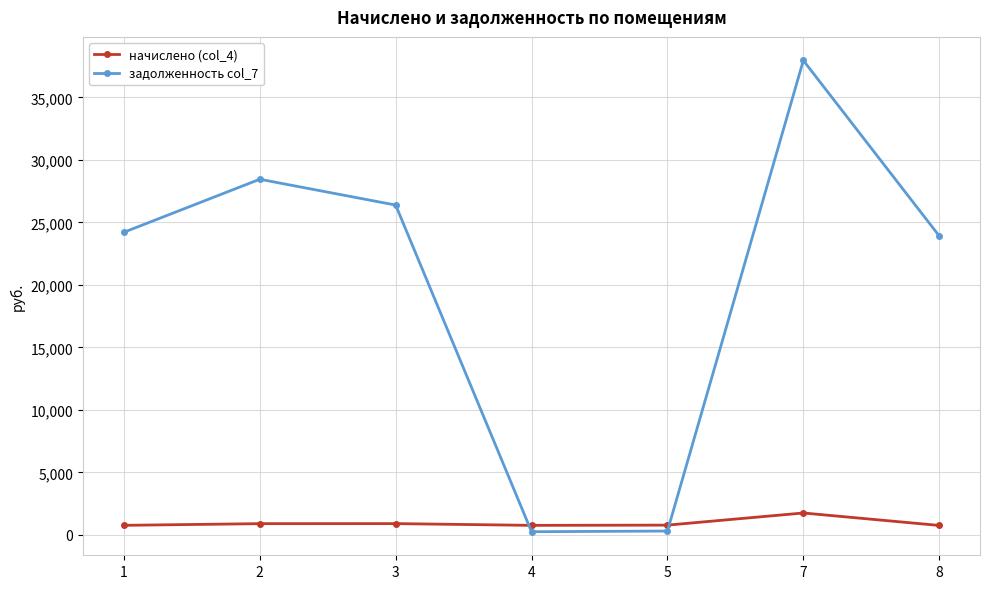

At 5, list the series in order from largest to smallest.

начислено (col_4), задолженность col_7